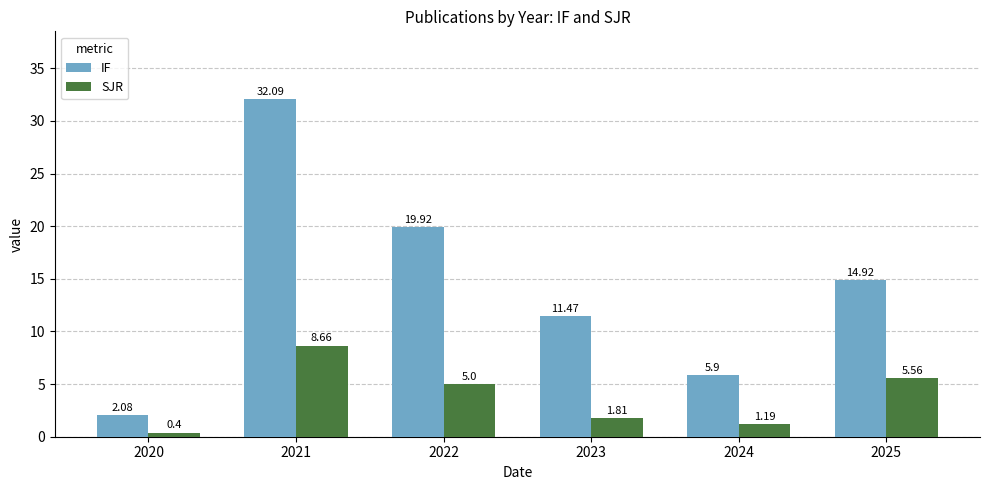

At which label does SJR reach its peak?

2021